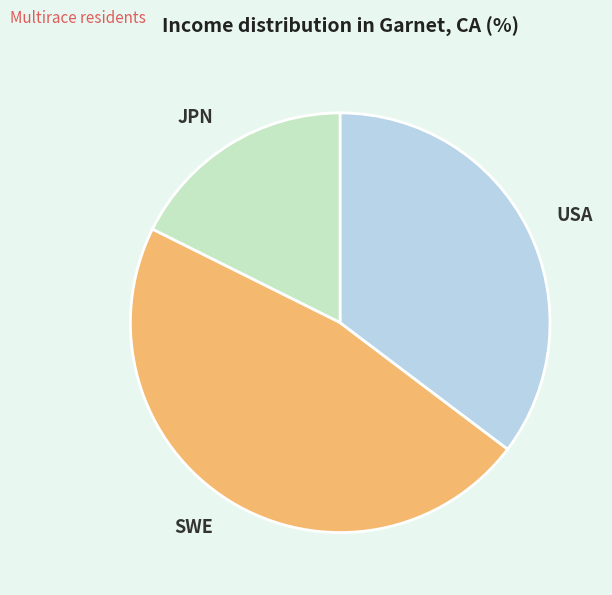

Which has a higher value, JPN or SWE?

SWE